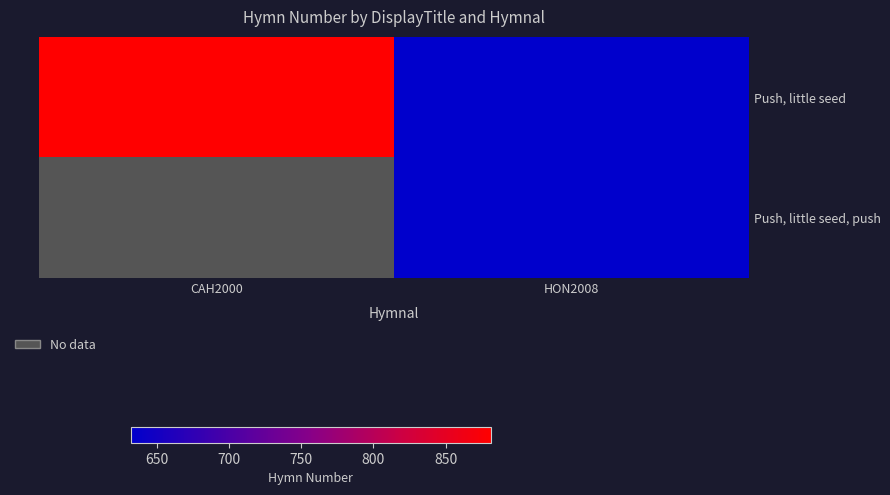

Where is Push, little seed nearest to the value 756?

HON2008